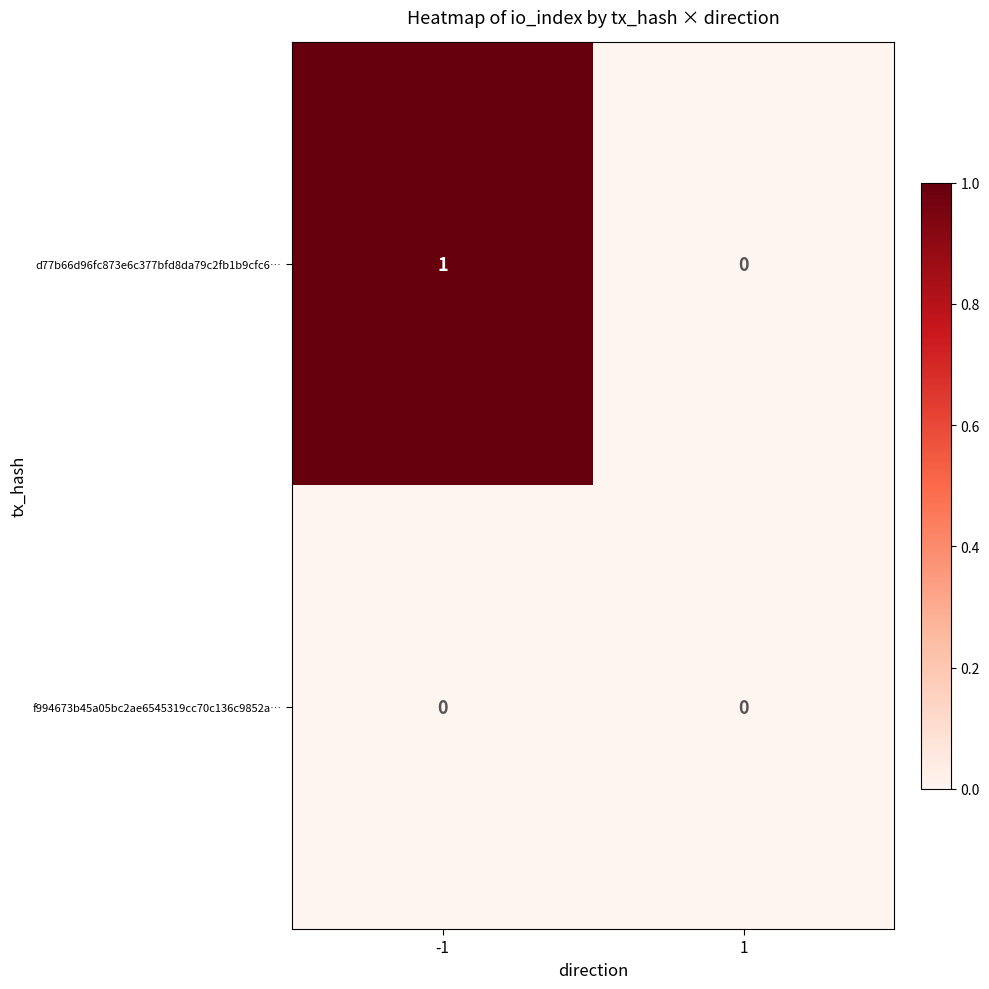

List the series in order of their overall mean, lowest first.

f994673b45a05bc2ae6545319cc70c136c9852a…, d77b66d96fc873e6c377bfd8da79c2fb1b9cfc6…